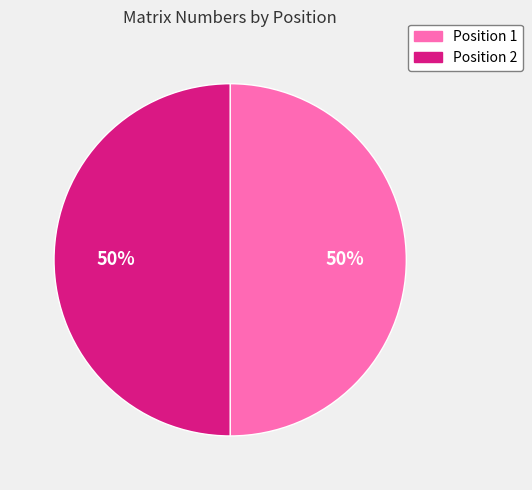

To the nearest percent, what is the average slice percentage?

50%